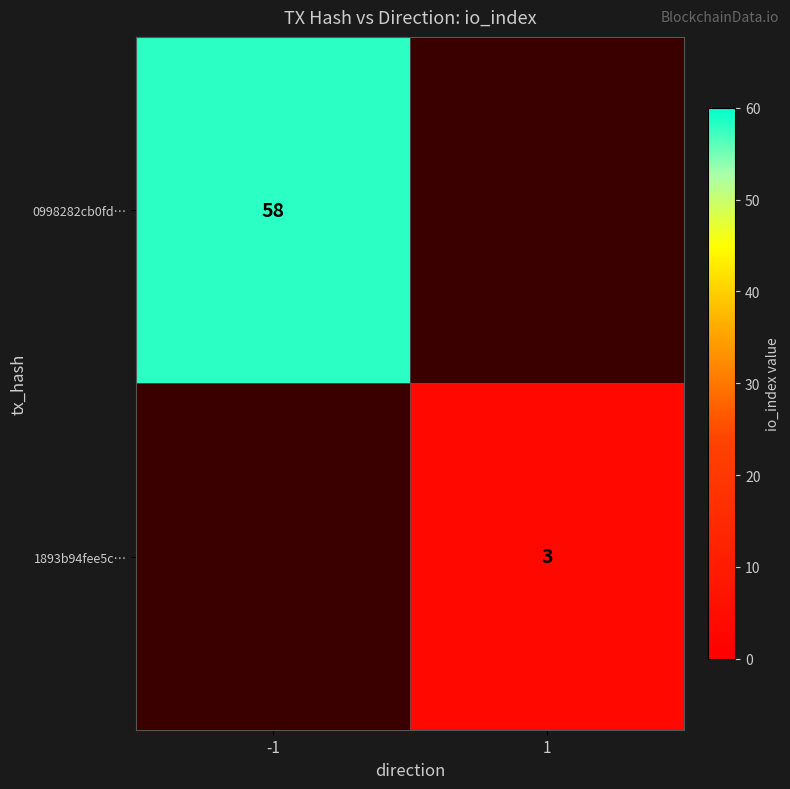

The 1893b94fee5c… series shows 5 at 1. True or false?

False